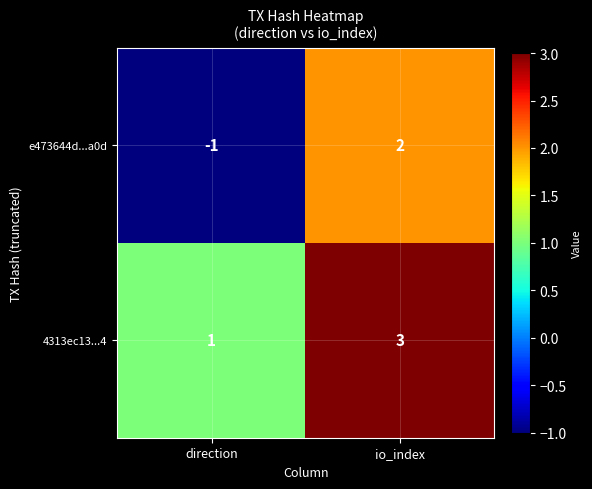

What is the total value across all series at io_index?

5